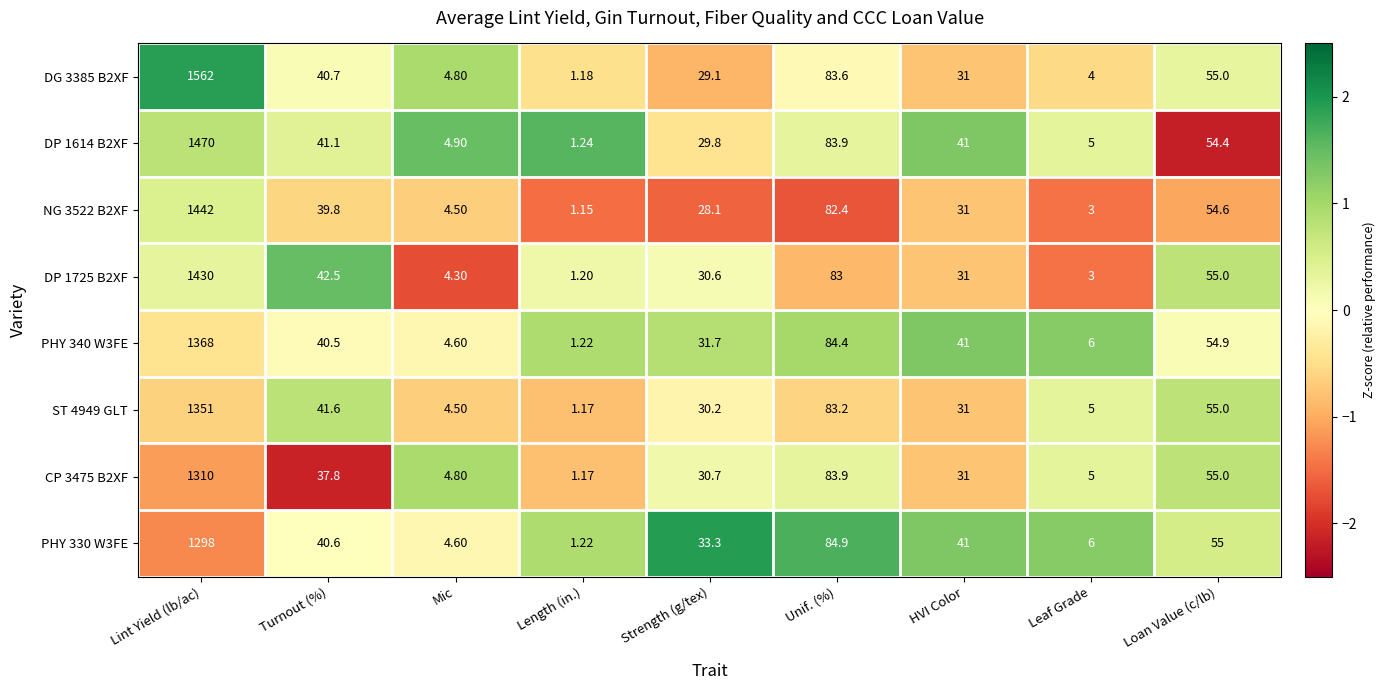

How many distinct data groups are displayed?

8